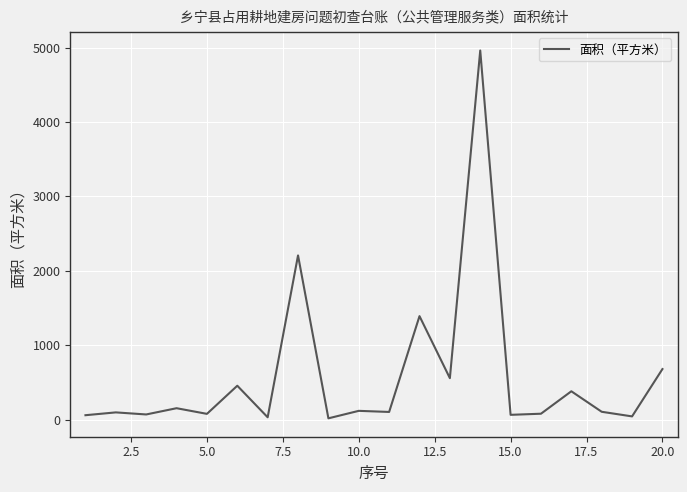

What is the maximum value shown in the chart?

4960.0